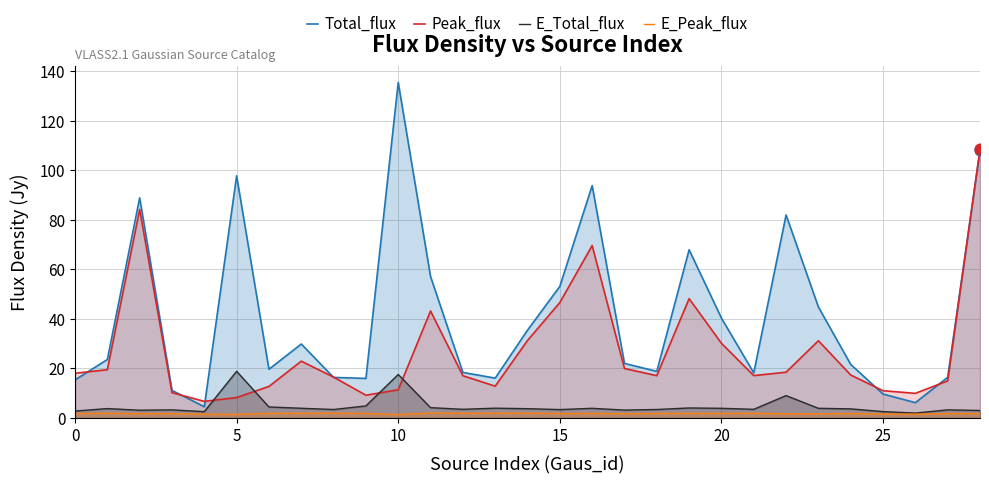

At how many categories does at least one series exceed 51?

9